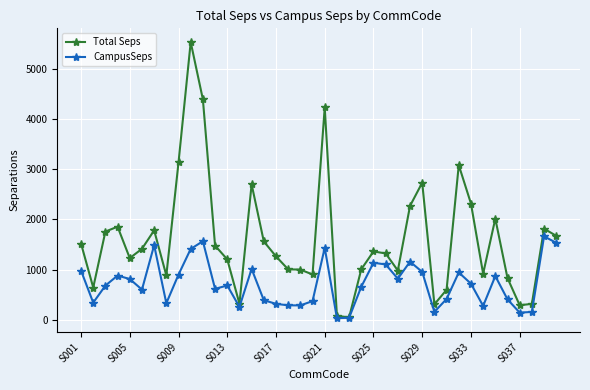

Which series has the largest range (max minus min)?

Total Seps